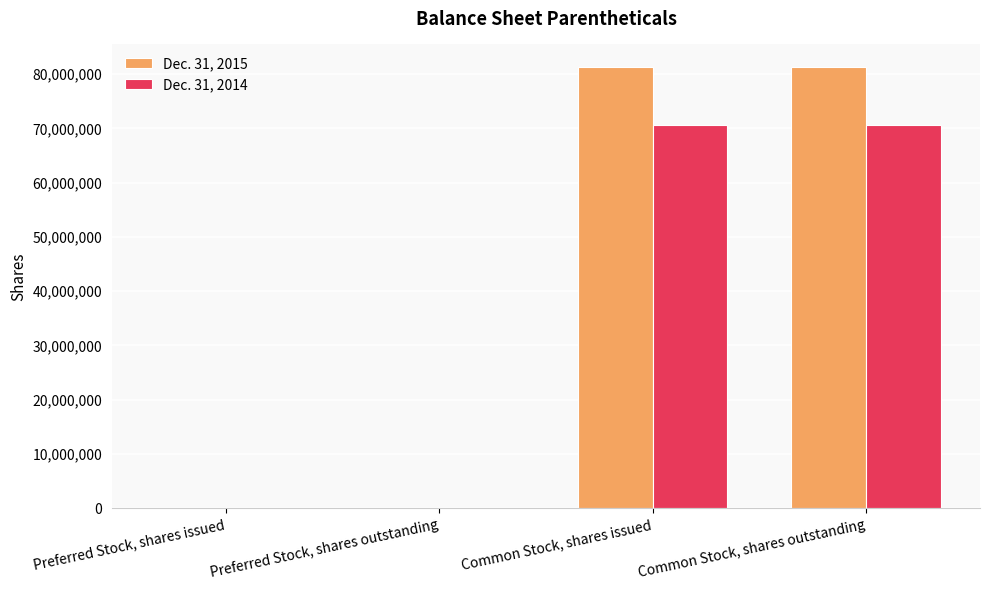

What is the greatest value displayed?

81380810